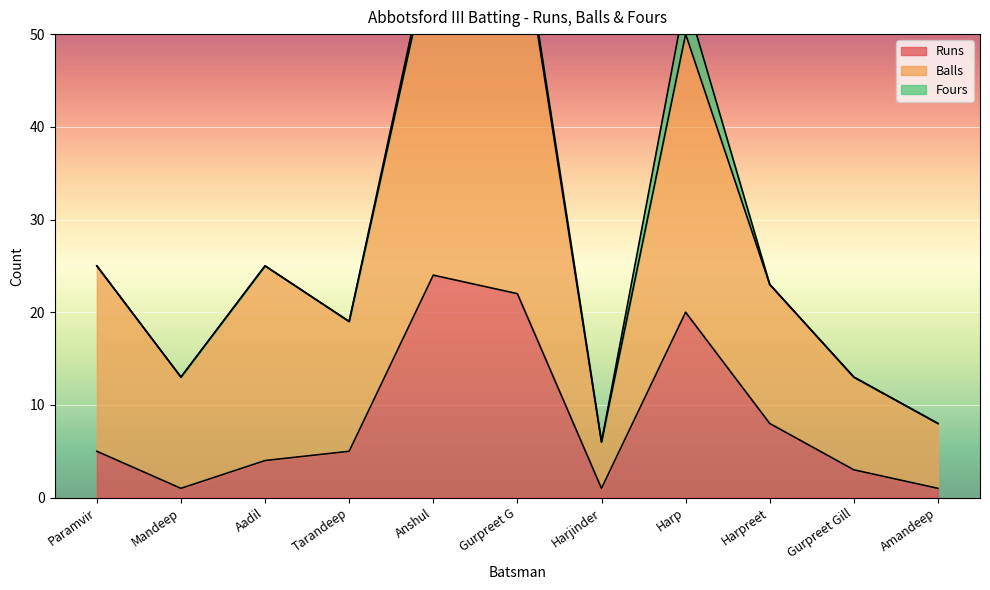

The value of Runs at Harp is 20. True or false?

True